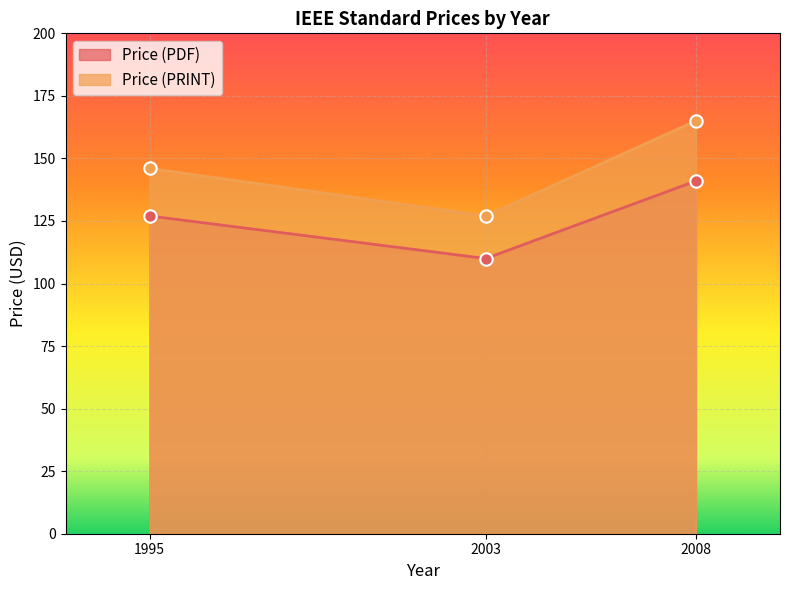

Which series has the widest spread of Y values?

Price (PRINT)